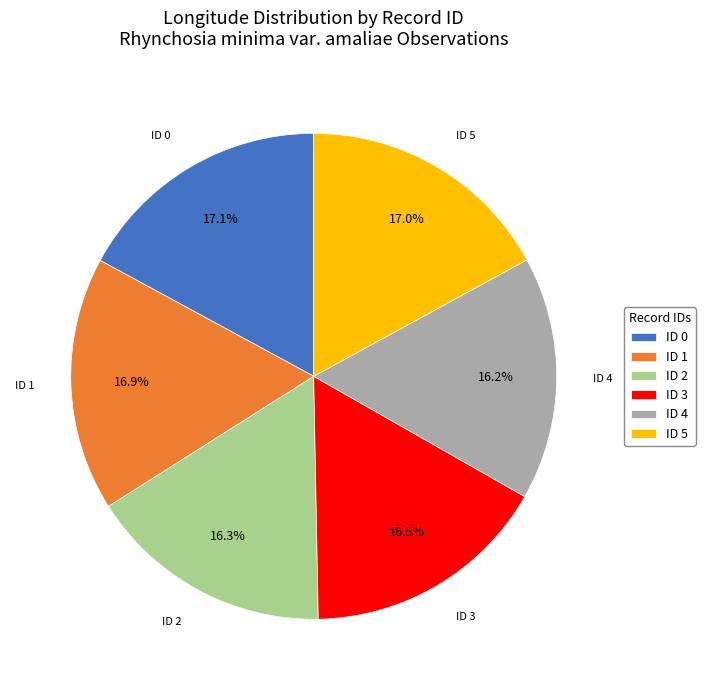

Which has a higher value, ID 4 or ID 5?

ID 5